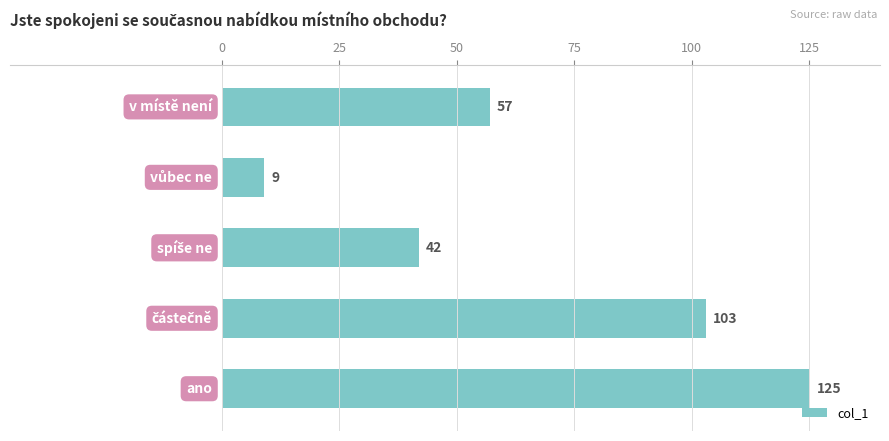

What is the difference between the maximum and minimum values?

116